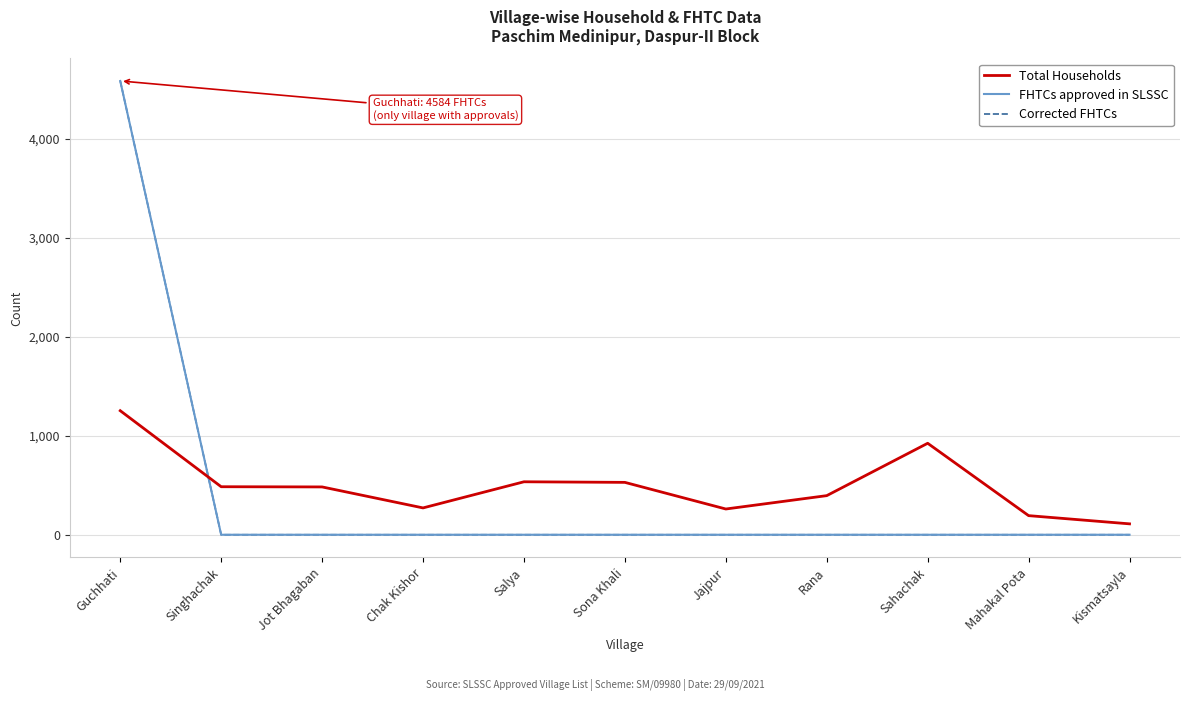

True or false: Total Households has more than 1 points higher than both neighbors.

True